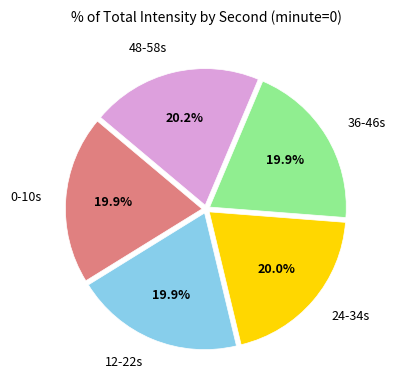

Does 0-10s account for over 50% of the chart?

No